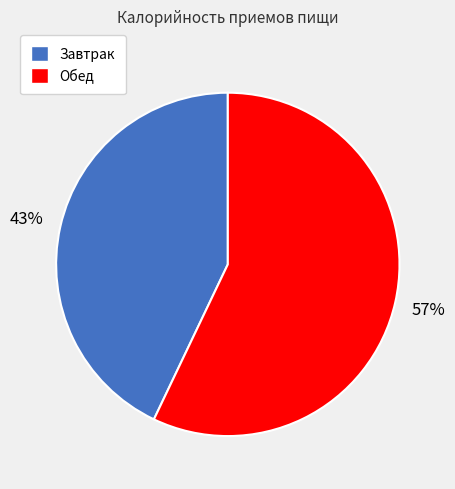

Rank the categories by value from highest to lowest.

Обед, Завтрак